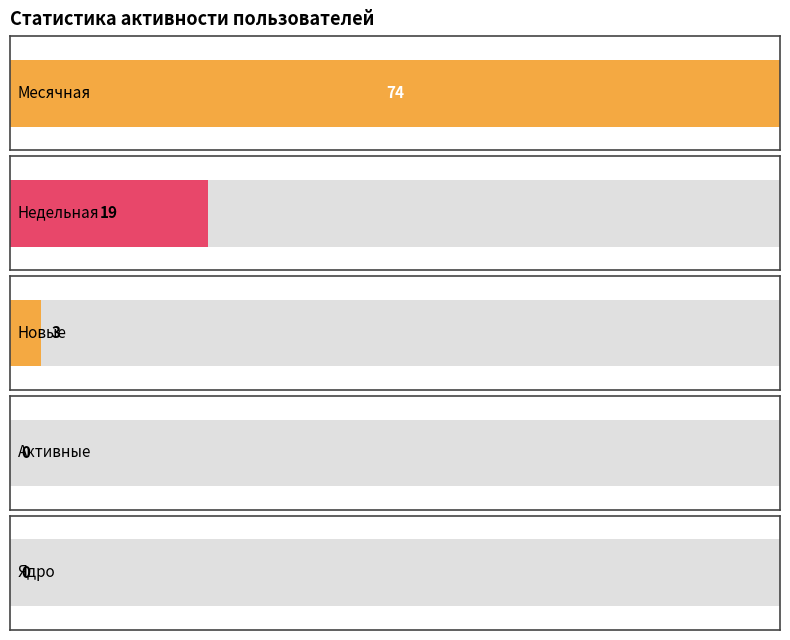

Does the chart contain any negative values?

No